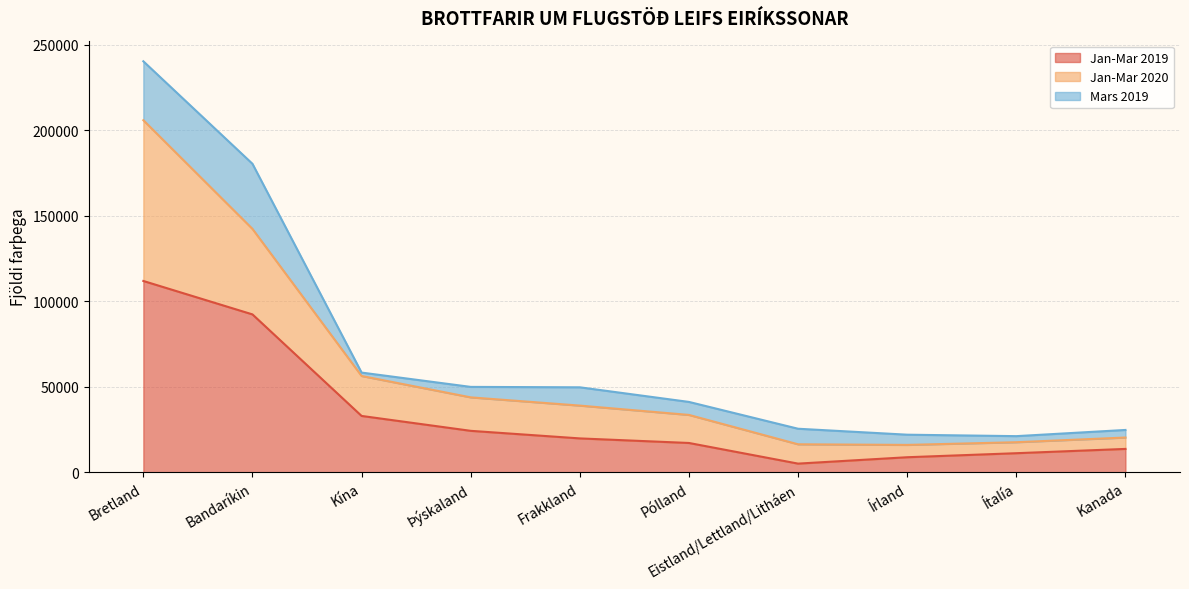

True or false: Jan-Mar 2019 has a value of 3961 at Ítalía.

False